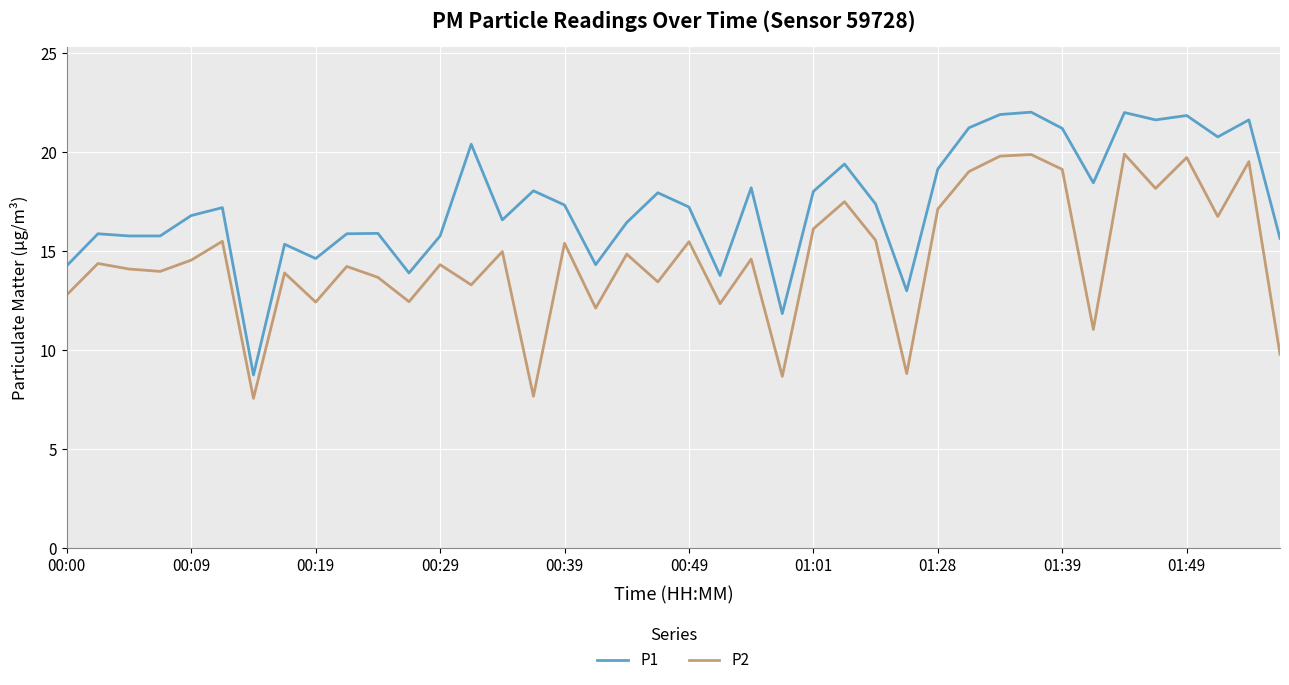

Which series has the largest total across all categories?

P1